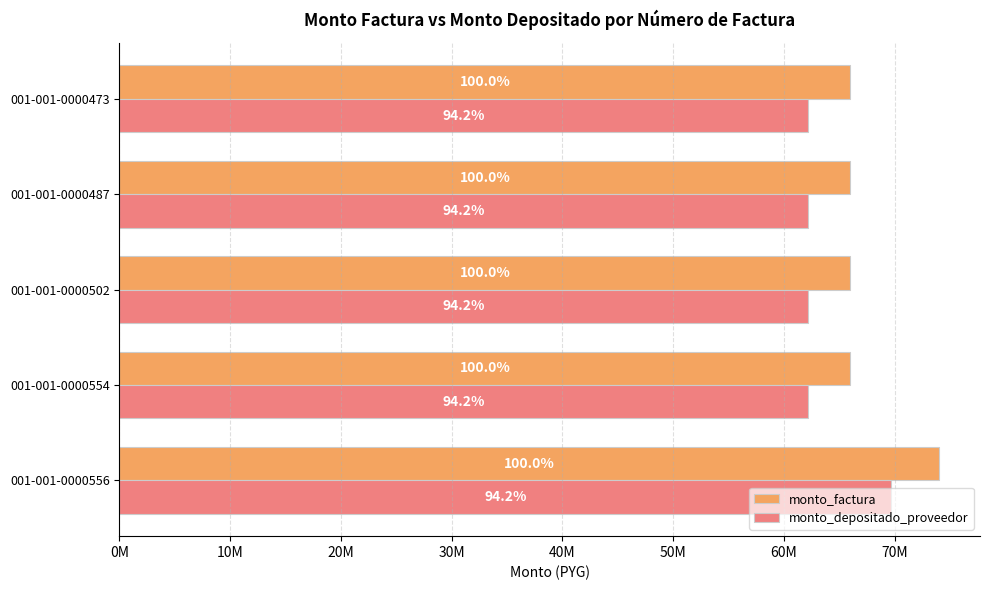

What are all the series names shown in the legend?

monto_factura, monto_depositado_proveedor